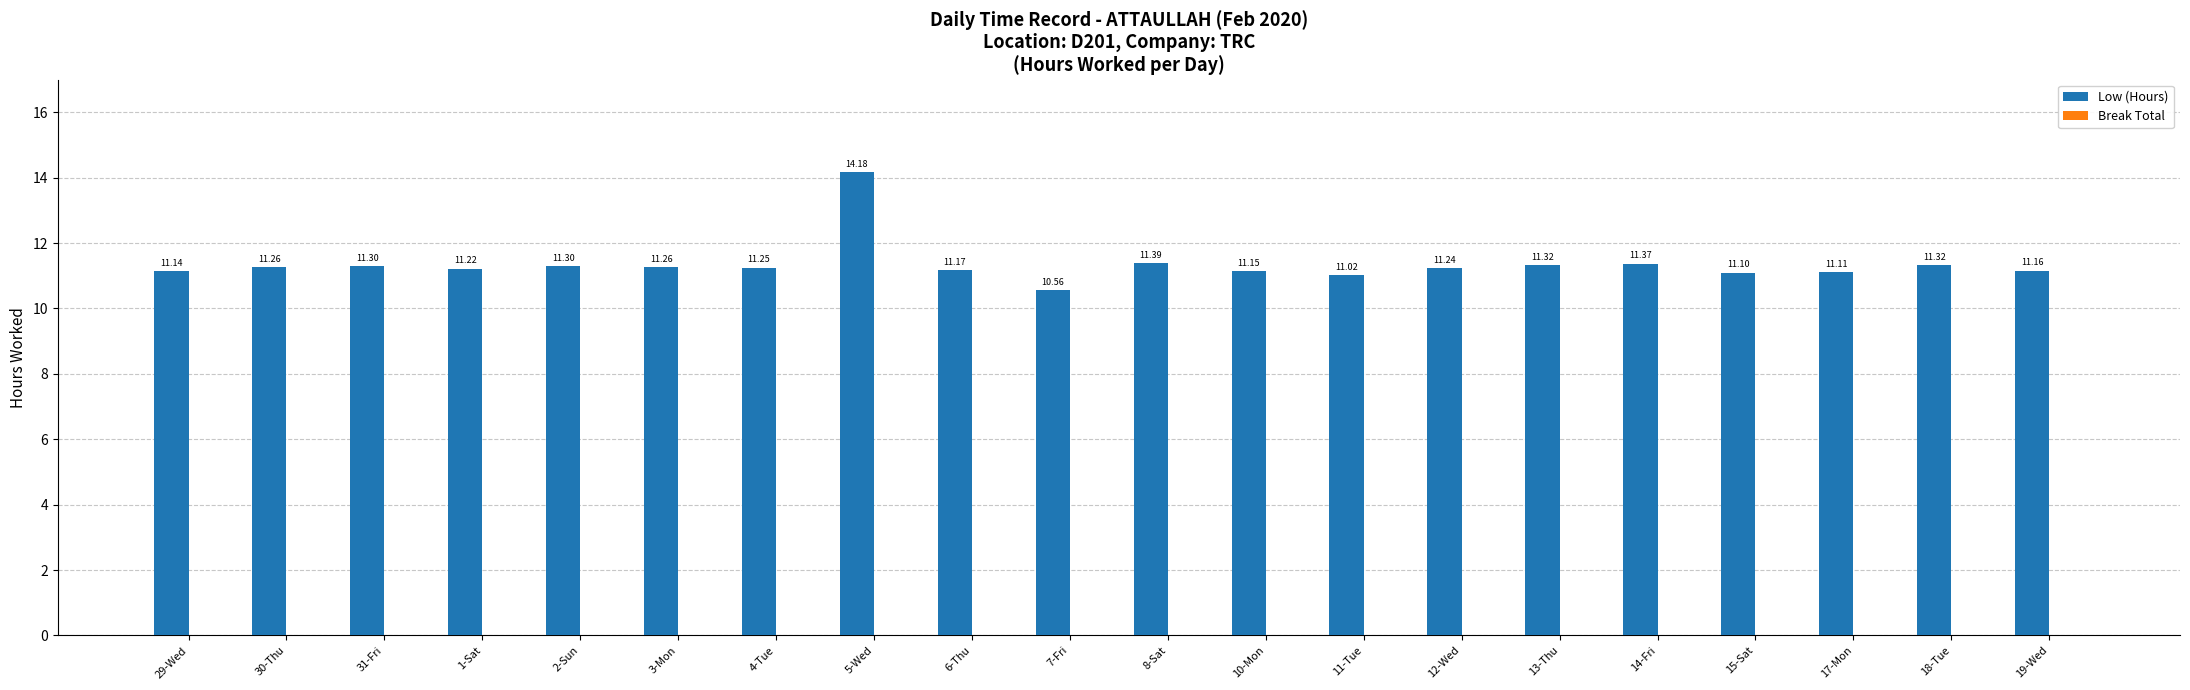

What is the average value?

11.3